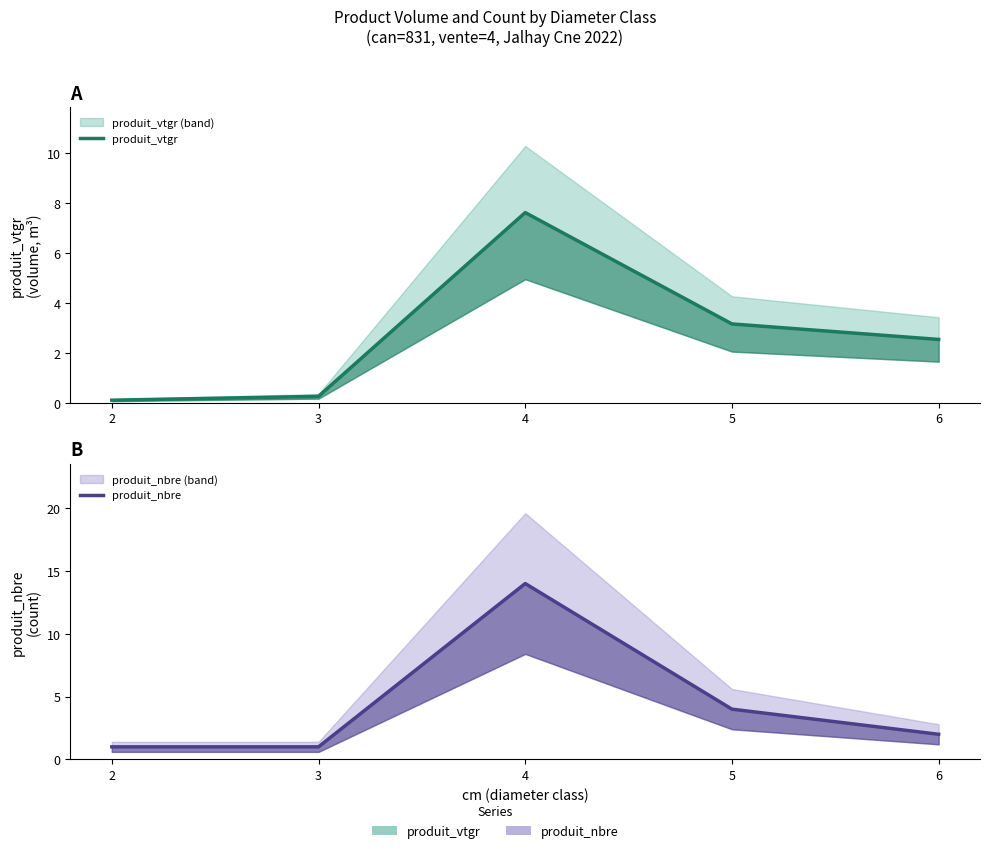

Reading right to left, extract all data points from this chart.

produit_vtgr: 2.5	3.2	7.6	0.3	0.1
produit_nbre: 2.0	4.0	14.0	1.0	1.0